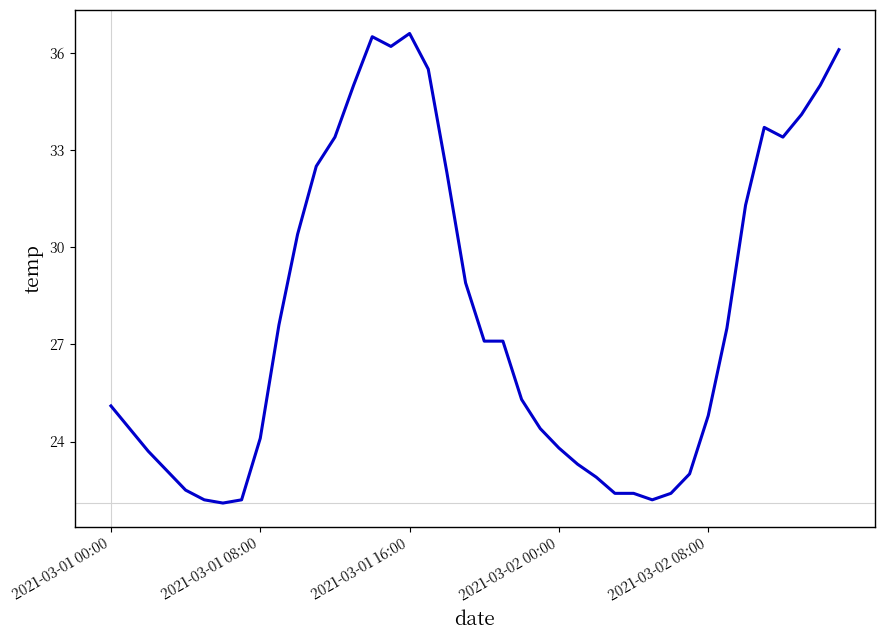

What is the minimum value shown in the chart?

22.1